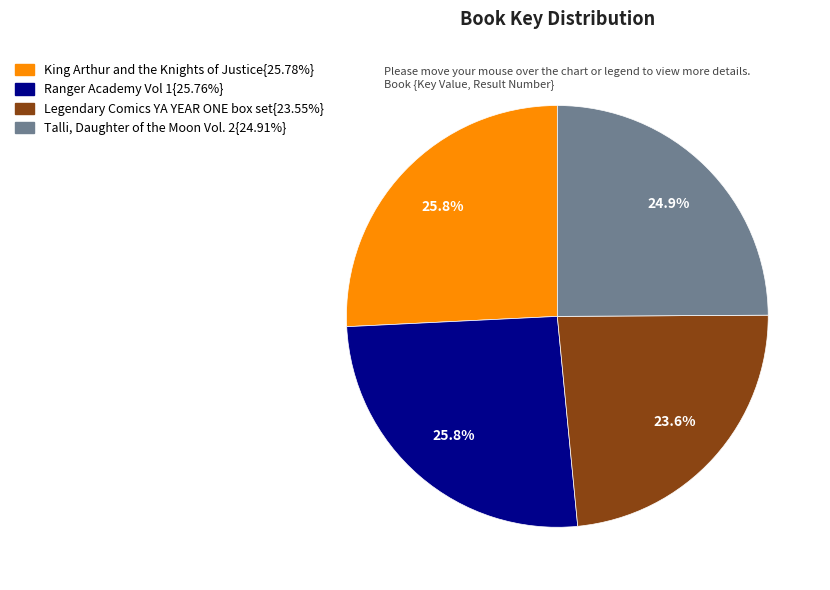

Does any single category account for the majority?

No